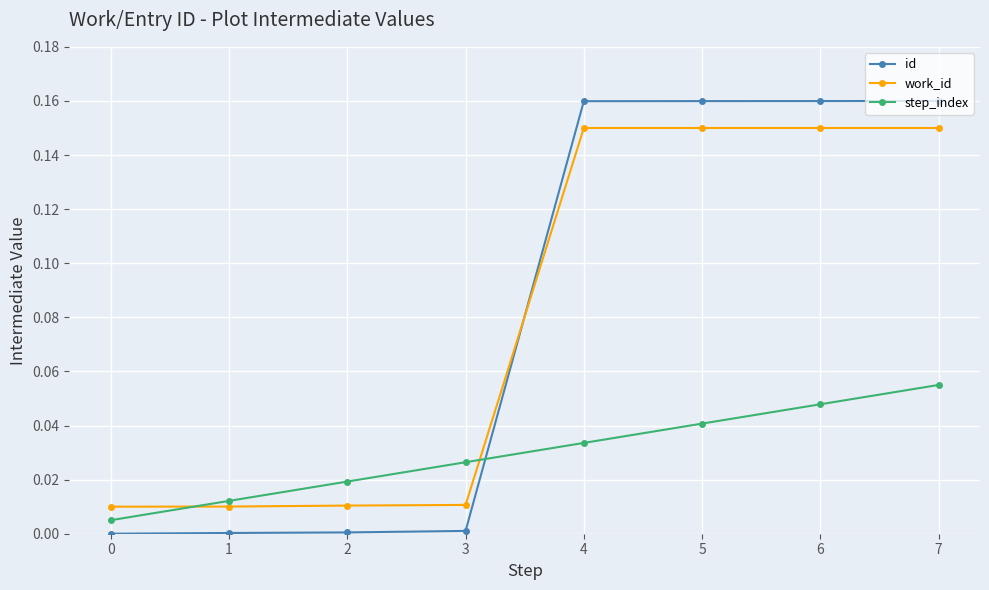

What is the sum of all work_id values?

0.6